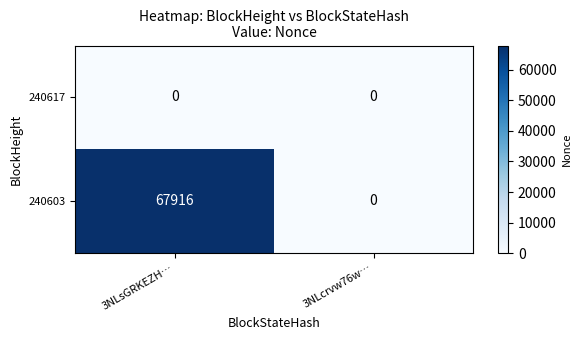

Reading left to right, transcribe all the data shown in this chart.

240617: 3NLsGRKEZH…=0	3NLcrvw76w…=0
240603: 3NLsGRKEZH…=67916	3NLcrvw76w…=0